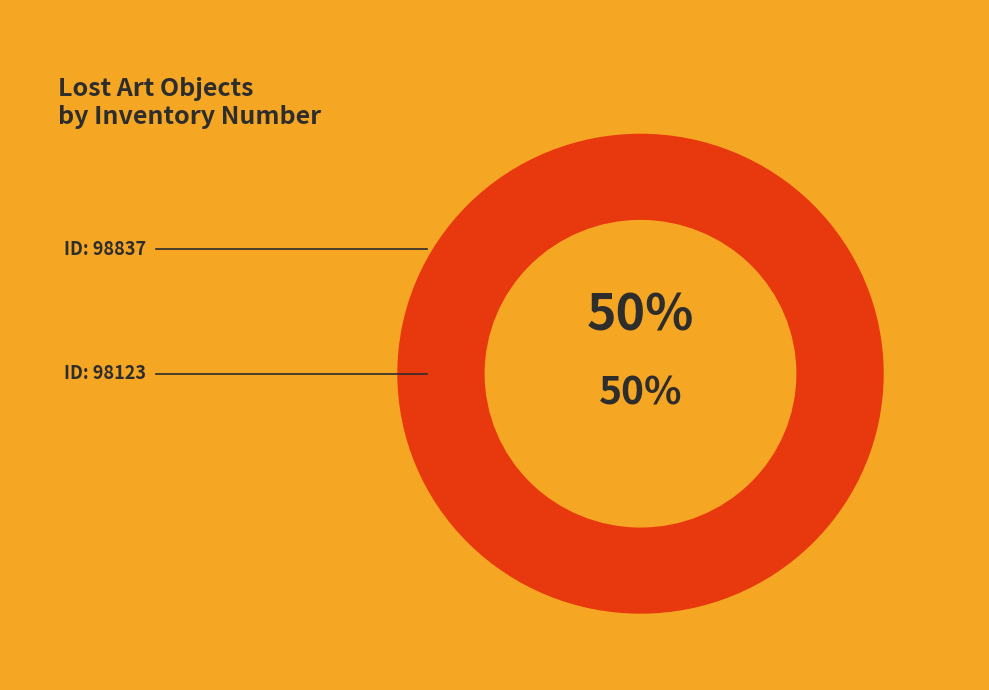

What is the smallest slice in the pie chart?

98123